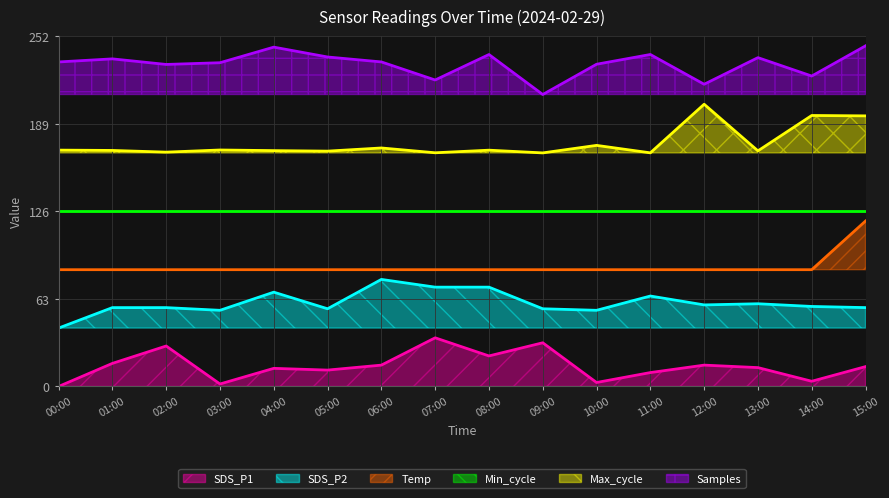

The value of SDS_P1 at 11:00 is 2.0. True or false?

False